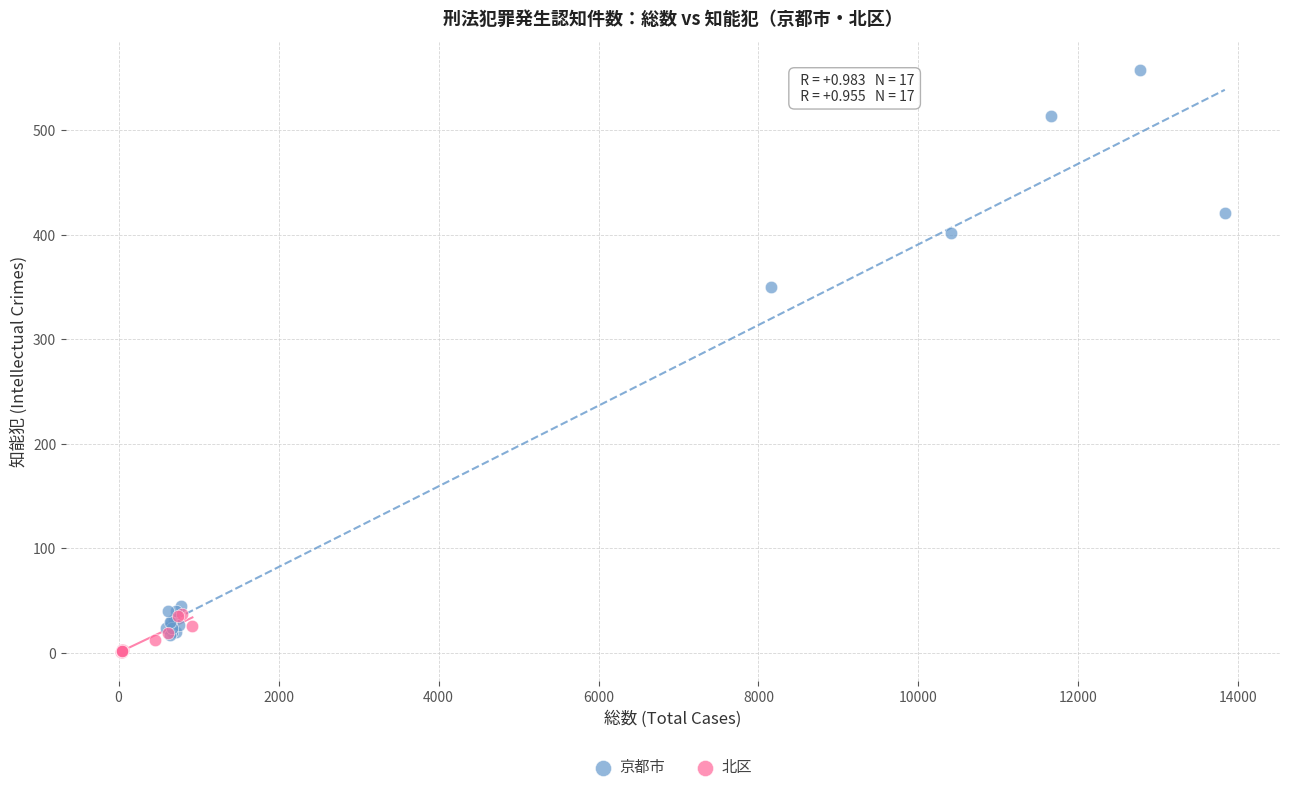

Which series reaches the maximum Y coordinate?

京都市